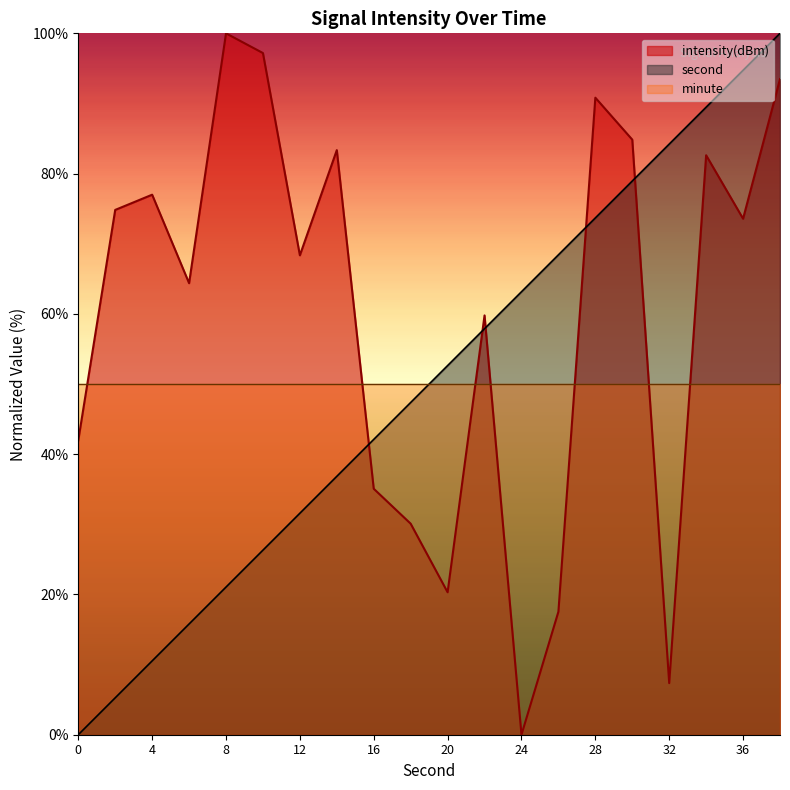

Which category has the highest value in the intensity(dBm) series?

8